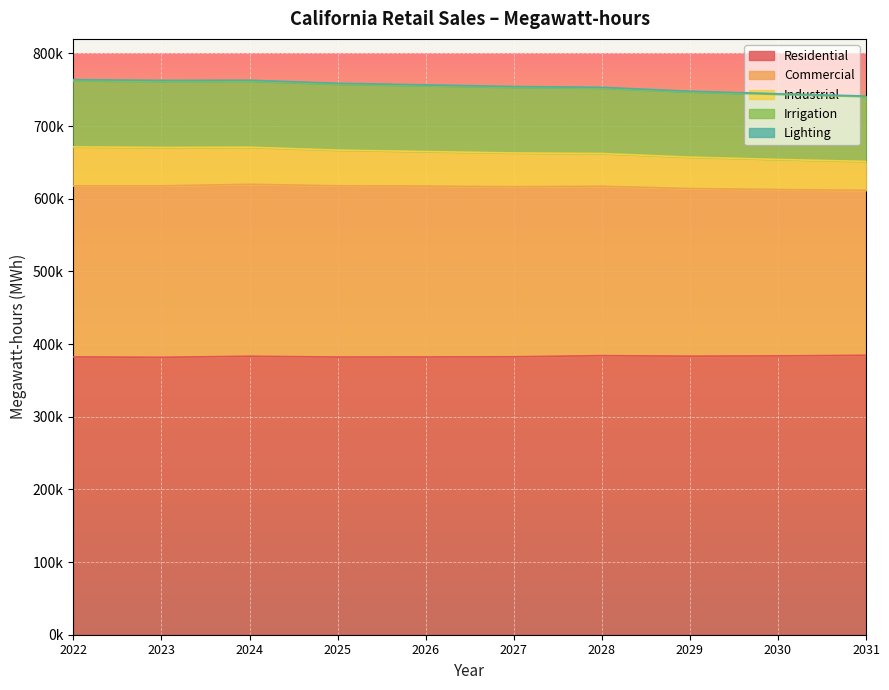

Does the chart display data point markers on the line(s)?

No